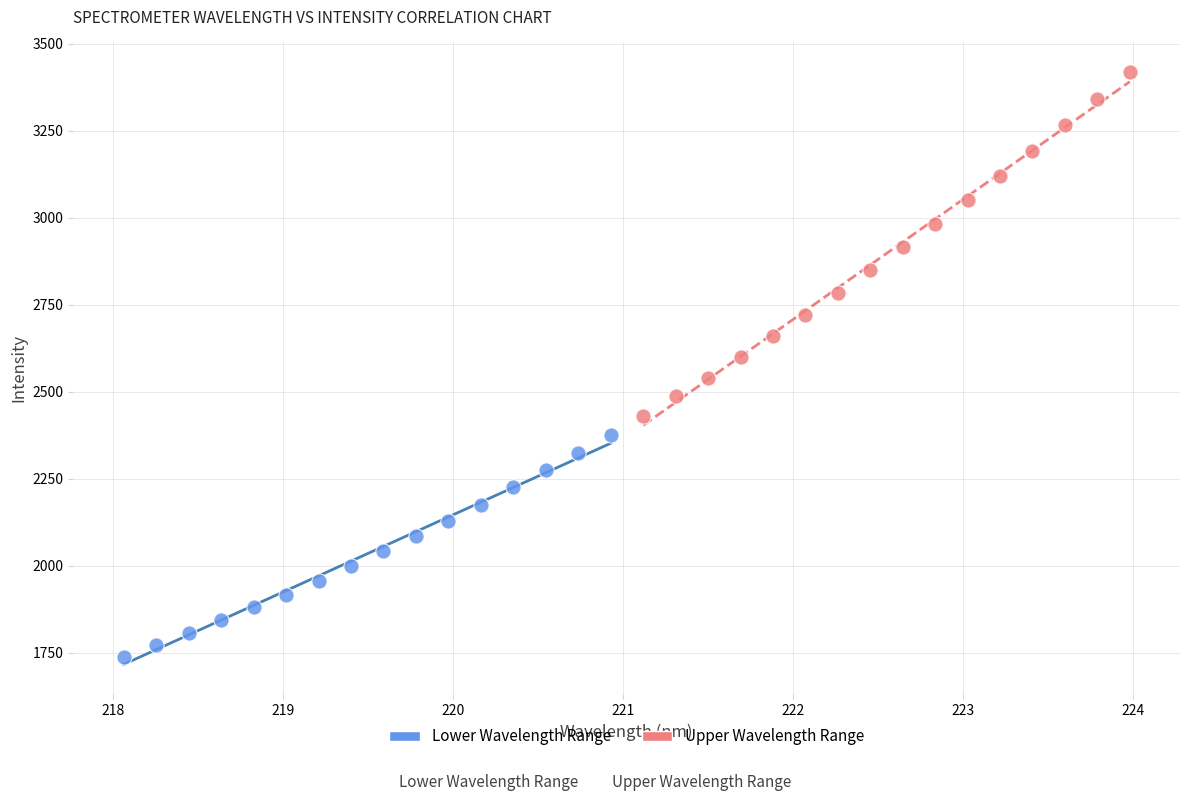

Which series contains the lowest Y value?

Lower Wavelength Range